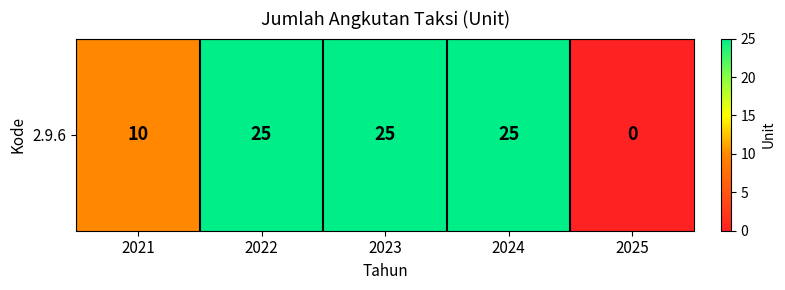

How many data points are less than 25?

2